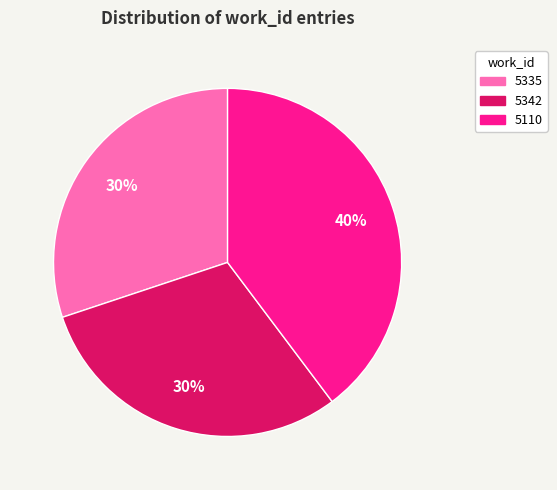

To the nearest percent, what is the combined percentage of 5110 and 5335?

70%